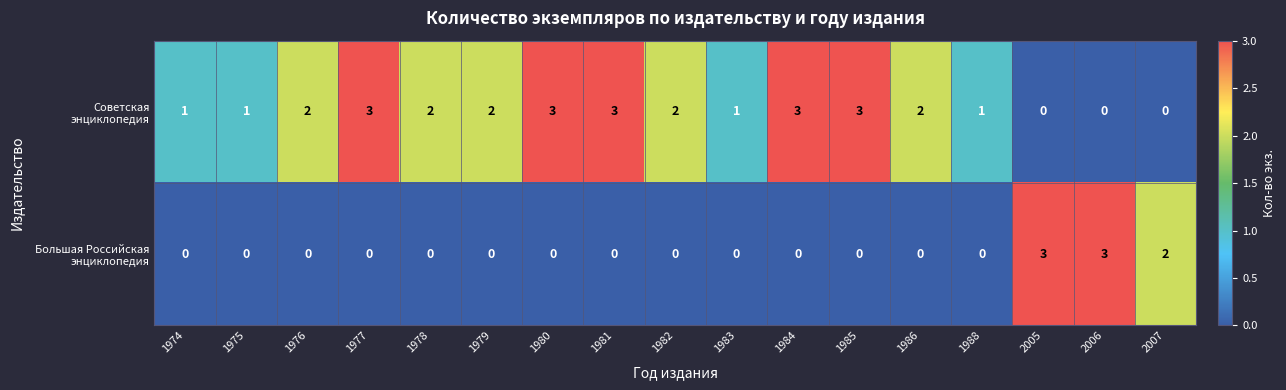

What is the maximum value shown in the chart?

3